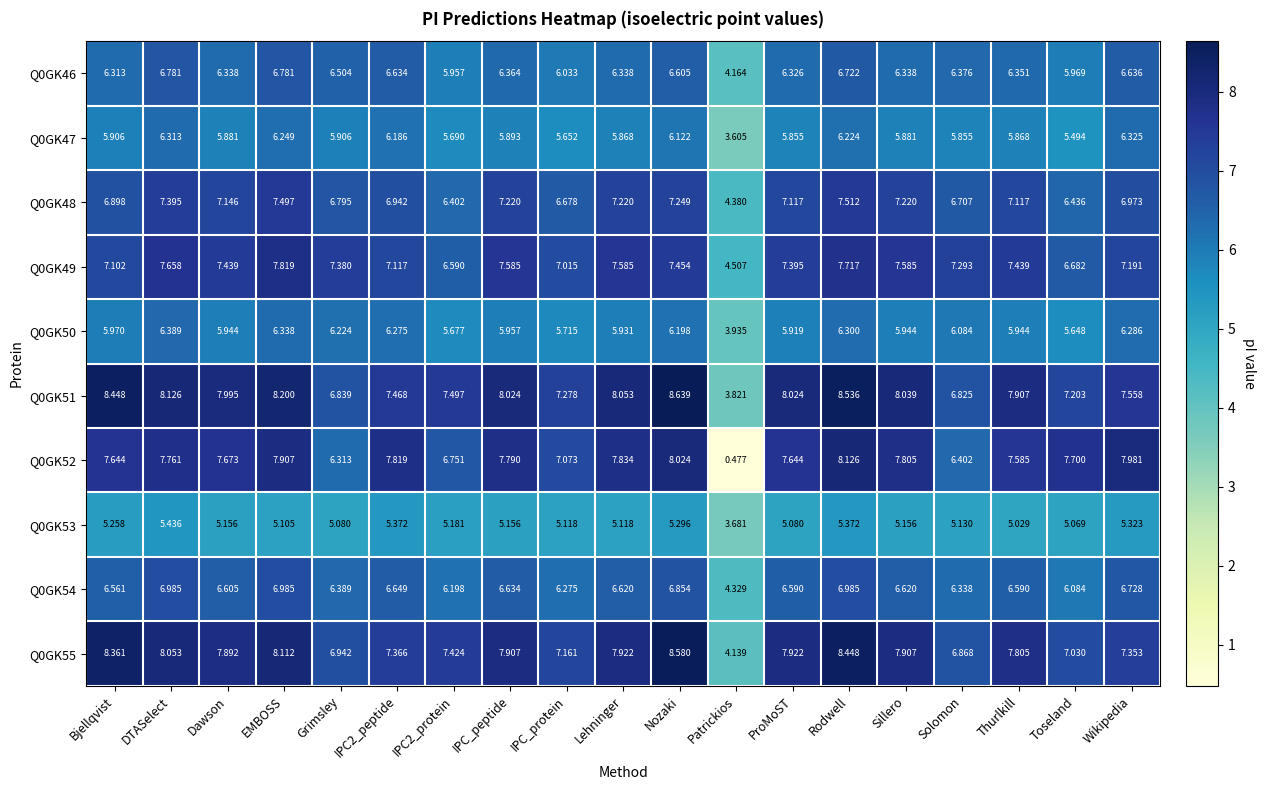

At which category does the chart reach its peak across all series?

Nozaki